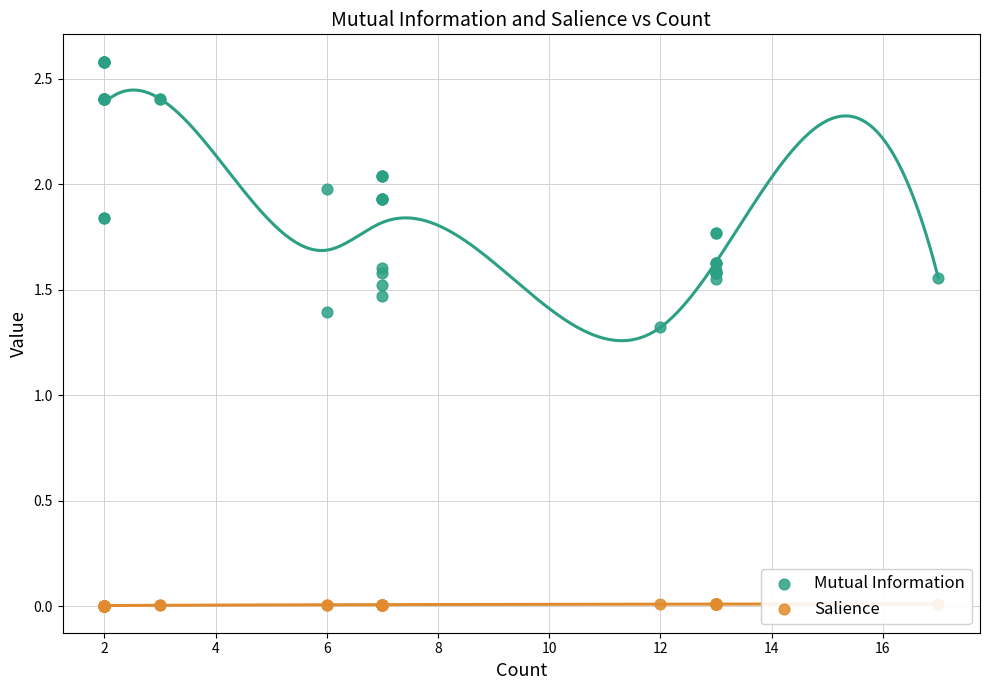

Is the value of Salience at 29 greater than the value of Mutual Information at 4?

No